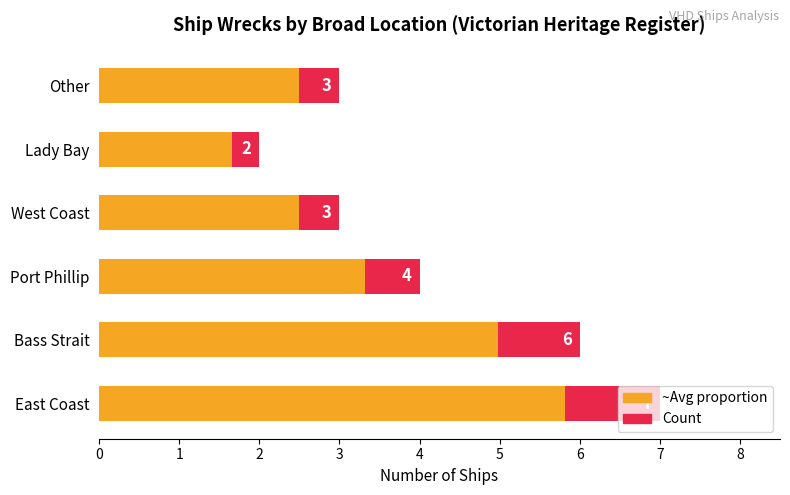

Reading right to left, extract all data points from this chart.

Count: 3.0	2.0	3.0	4.0	6.0	7.0
~83% of Count: 2.5	1.7	2.5	3.3	5.0	5.8